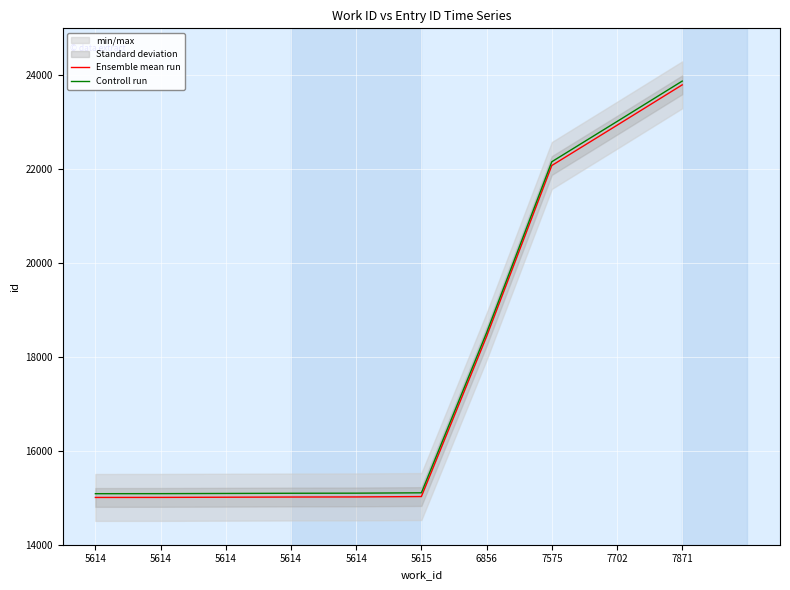

Is it true that Ensemble mean run equals 7265 at 5614?

False